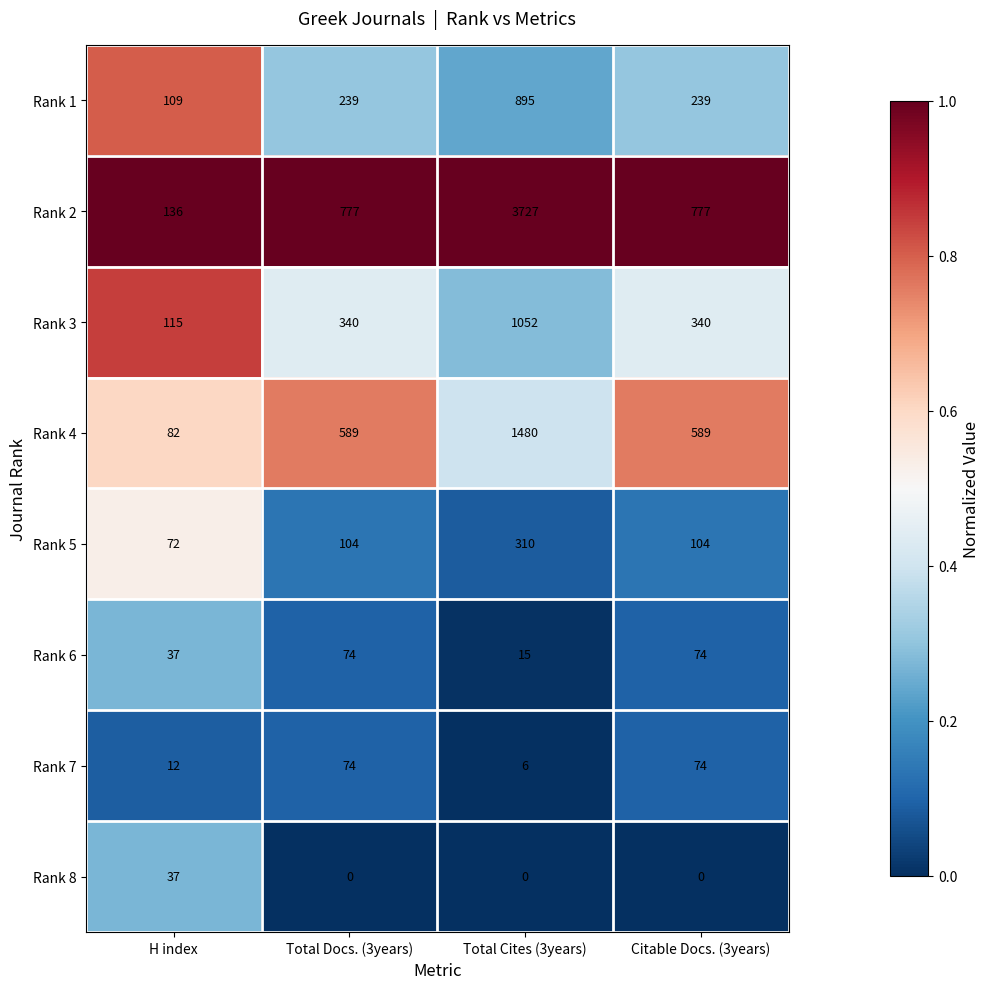

The value of Rank 2 at Total Cites (3years) is 6611. True or false?

False